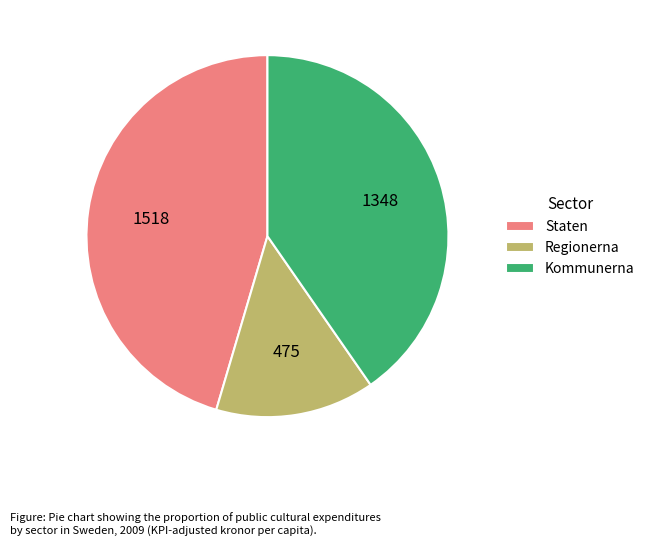

What is the largest slice in the pie chart?

Staten